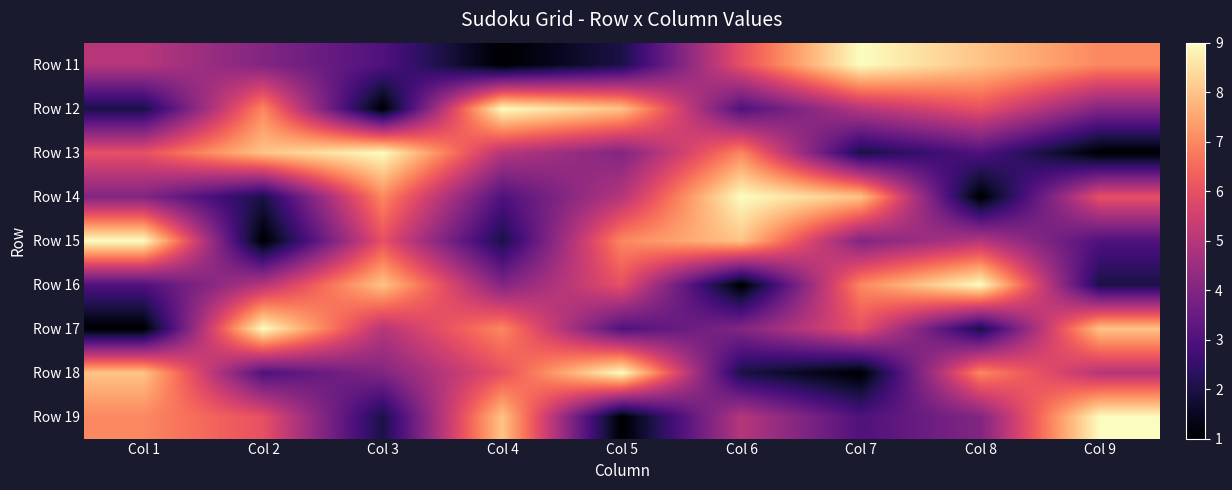

At which category is the sum across all series the highest?

Col 1